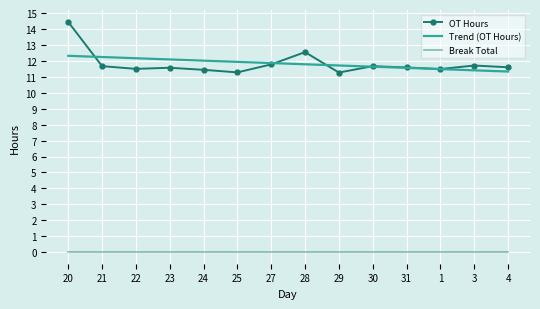

What are all the series names shown in the legend?

OT Hours, Trend (OT Hours), Break Total